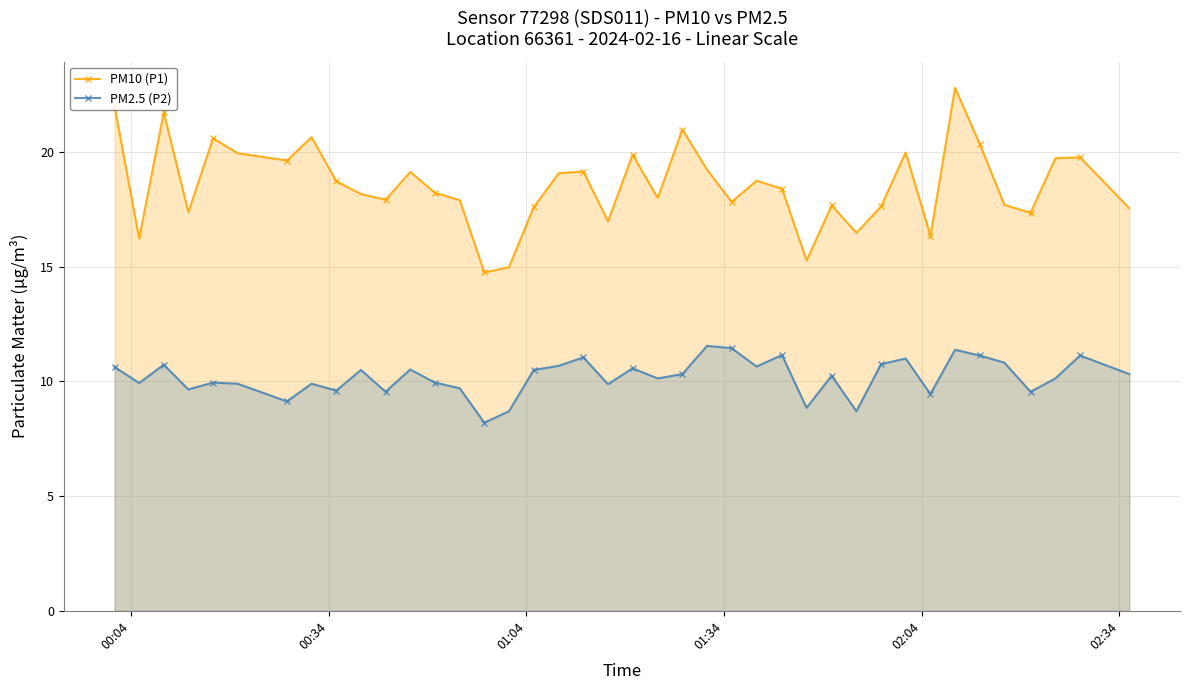

What is the value of the PM10 (P1) point at the 22nd from the left?

18.0